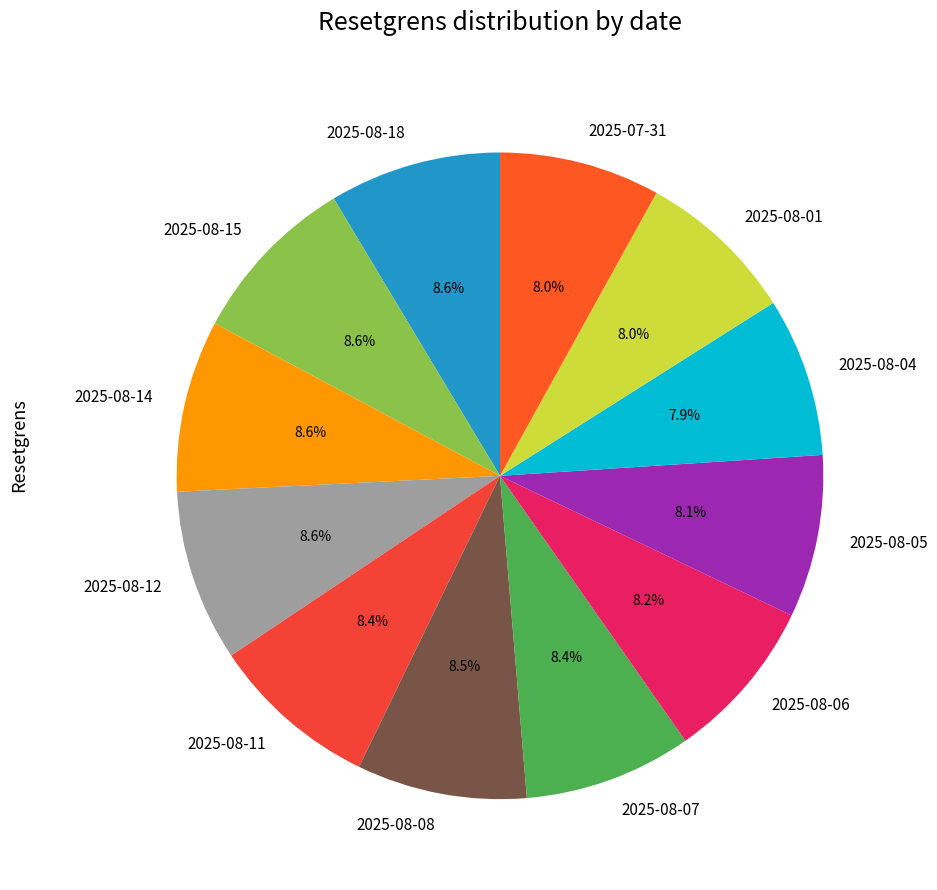

Does 2025-08-18 account for over 50% of the chart?

No